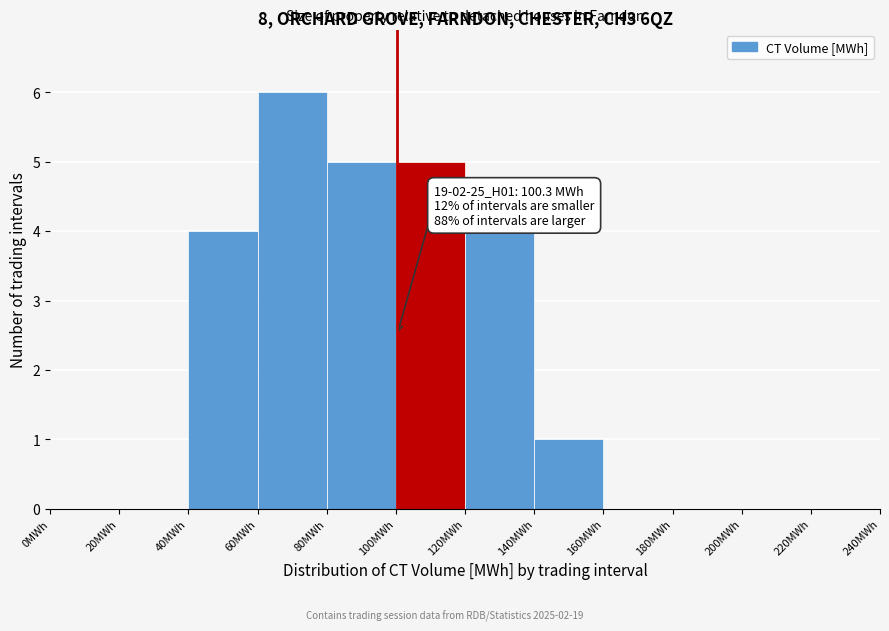

Over which range of the x-axis is the bar tallest?

60 to 80